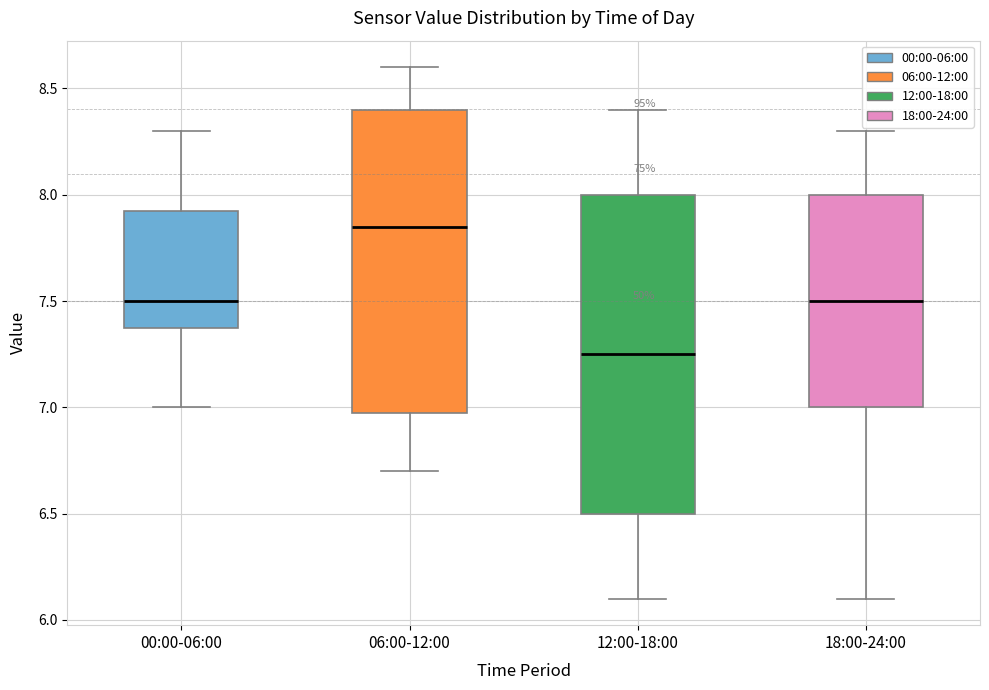

Reading left to right, transcribe this box plot: for each box, give where its median line is, the range the box spans, and where its two whiskers end, as read against the y-axis. The values are not printed on the chart, so give them approximately, as read against the axis.

00:00-06:00: median 7.50, box 7.40 to 7.95, whiskers 7.00 to 8.30
06:00-12:00: median 7.85, box 7.00 to 8.40, whiskers 6.70 to 8.60
12:00-18:00: median 7.25, box 6.50 to 8.00, whiskers 6.10 to 8.40
18:00-24:00: median 7.50, box 7.00 to 8.00, whiskers 6.10 to 8.30